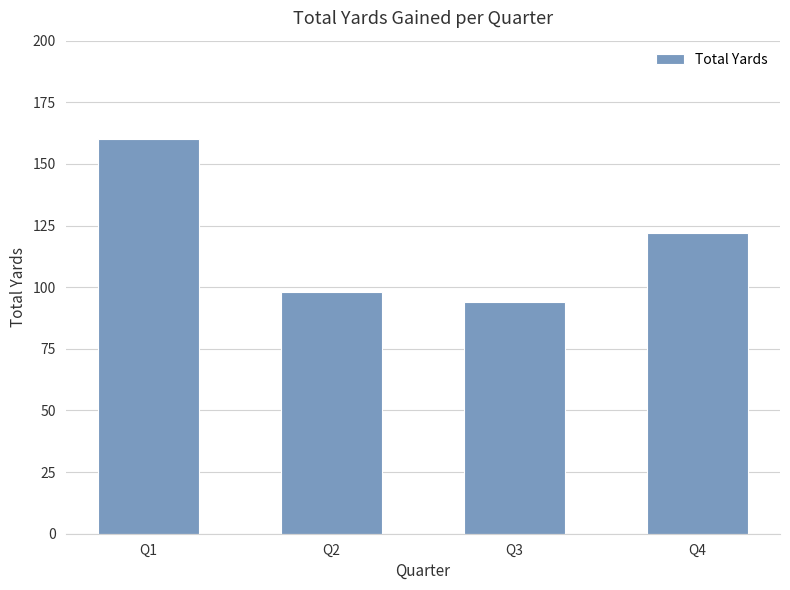

How many categories are shown in the chart?

4